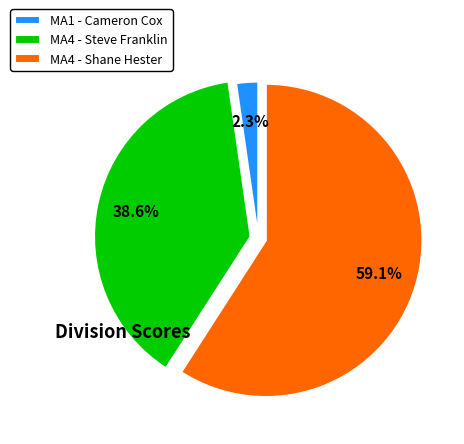

Rank the categories by value from highest to lowest.

MA4 - Shane Hester, MA4 - Steve Franklin, MA1 - Cameron Cox